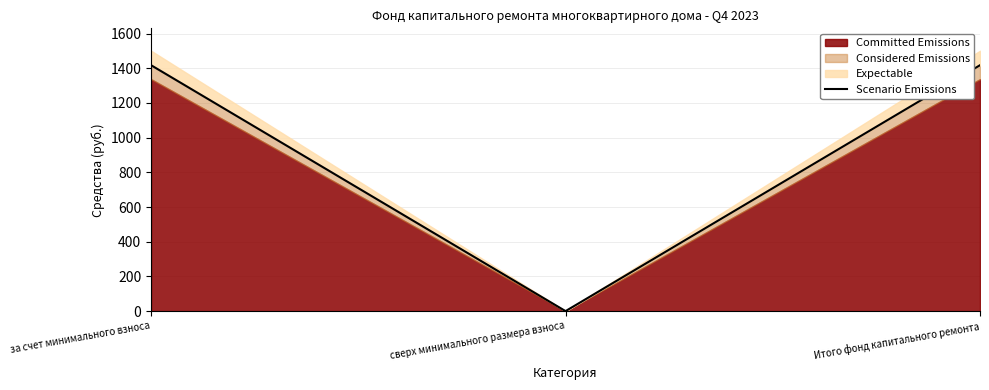

Where is the data nearest to the value 708?

сверх минимального размера взноса